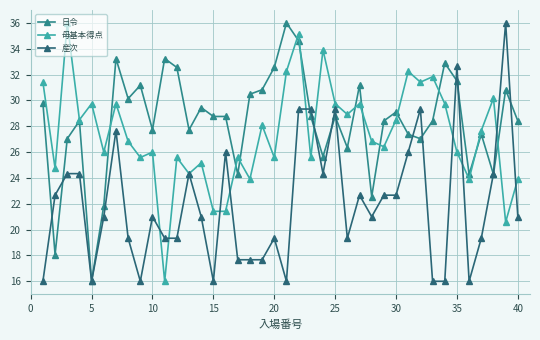

What are all the series names shown in the legend?

日令, 母基本得点, 産次